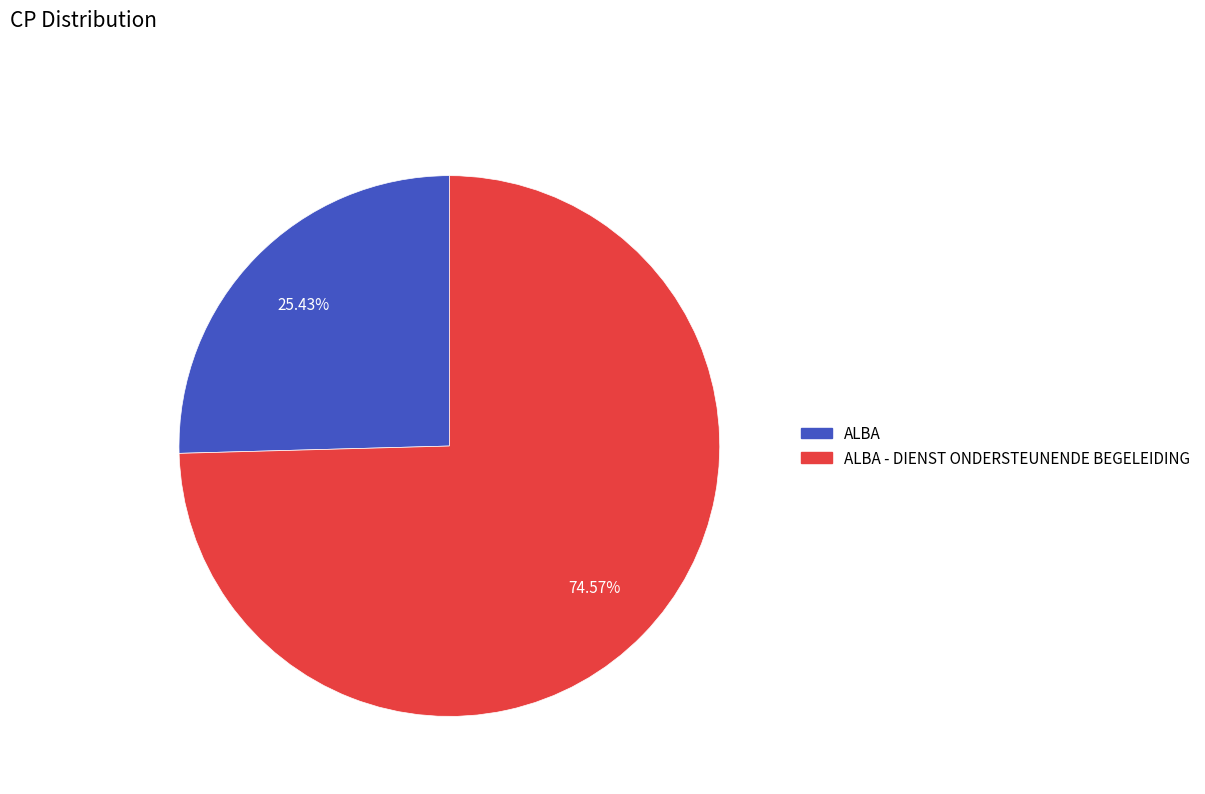

Does any single category account for the majority?

Yes